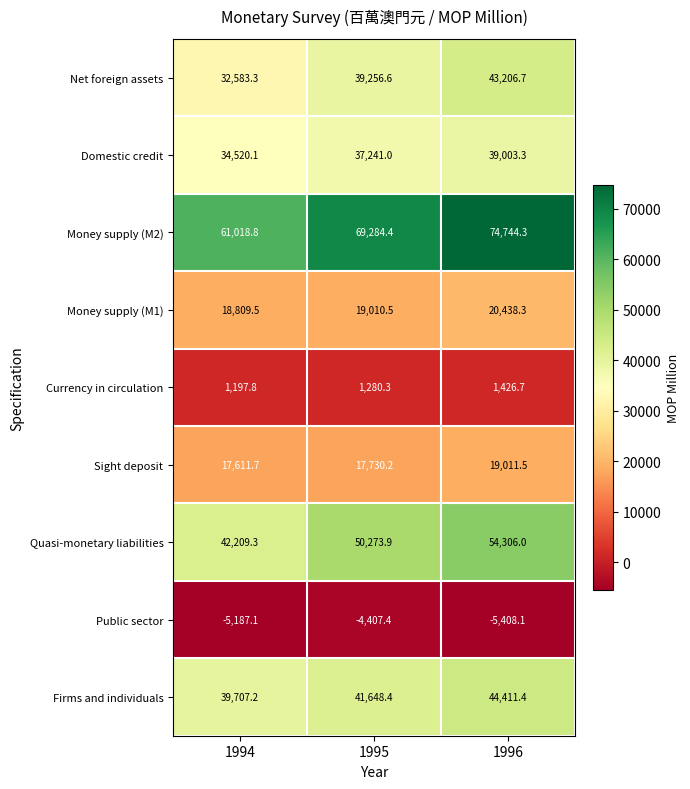

List the series in order of their peak value, lowest first.

Public sector, Currency in circulation, Sight deposit, Money supply (M1), Domestic credit, Net foreign assets, Firms and individuals, Quasi-monetary liabilities, Money supply (M2)